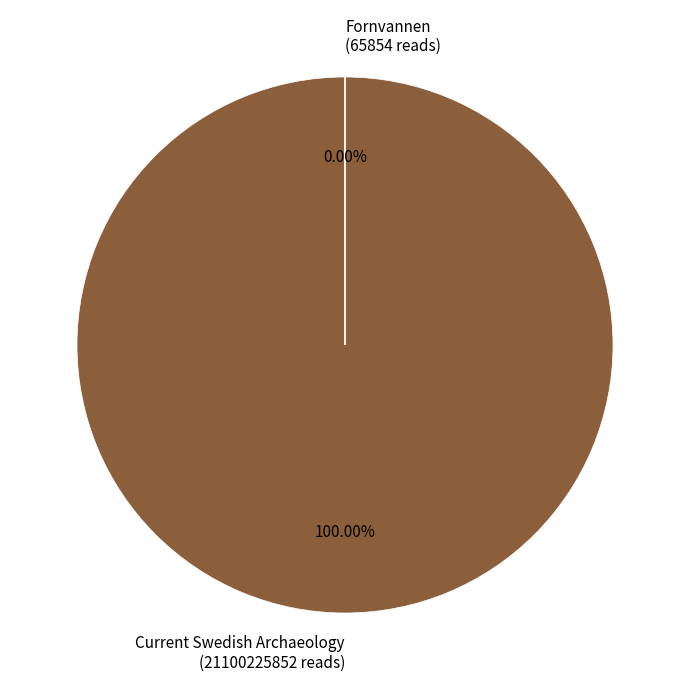

To the nearest percent, what is the average slice percentage?

50%